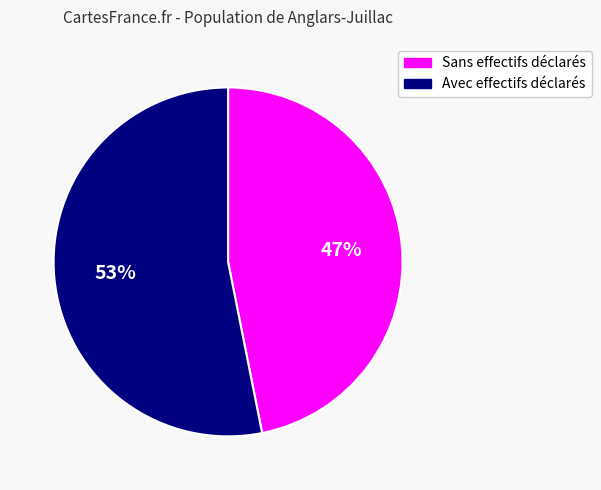

Is there any slice that represents more than half of the pie?

Yes